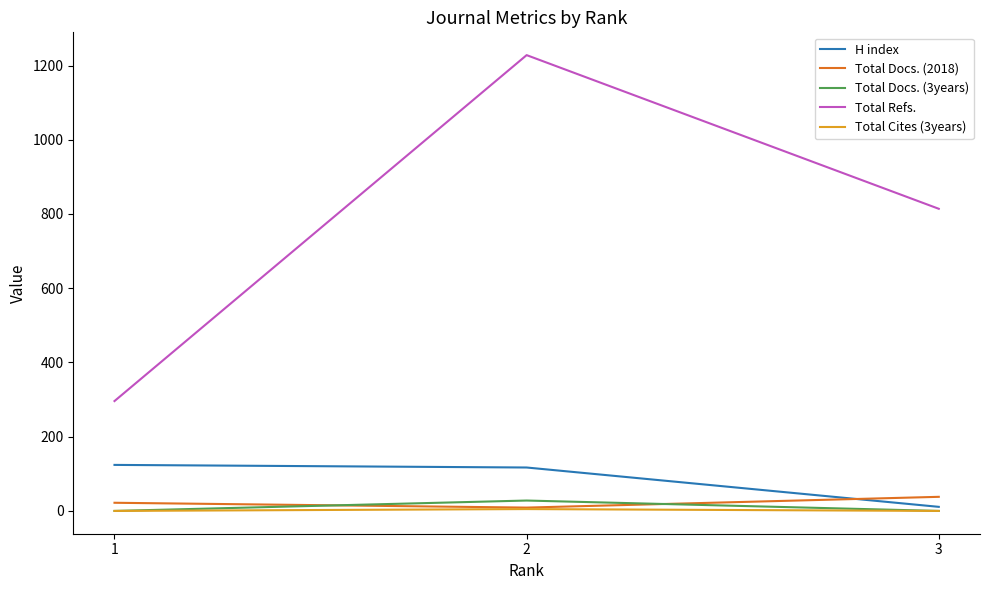

What is the lowest value of the Total Docs. (2018) series?

9